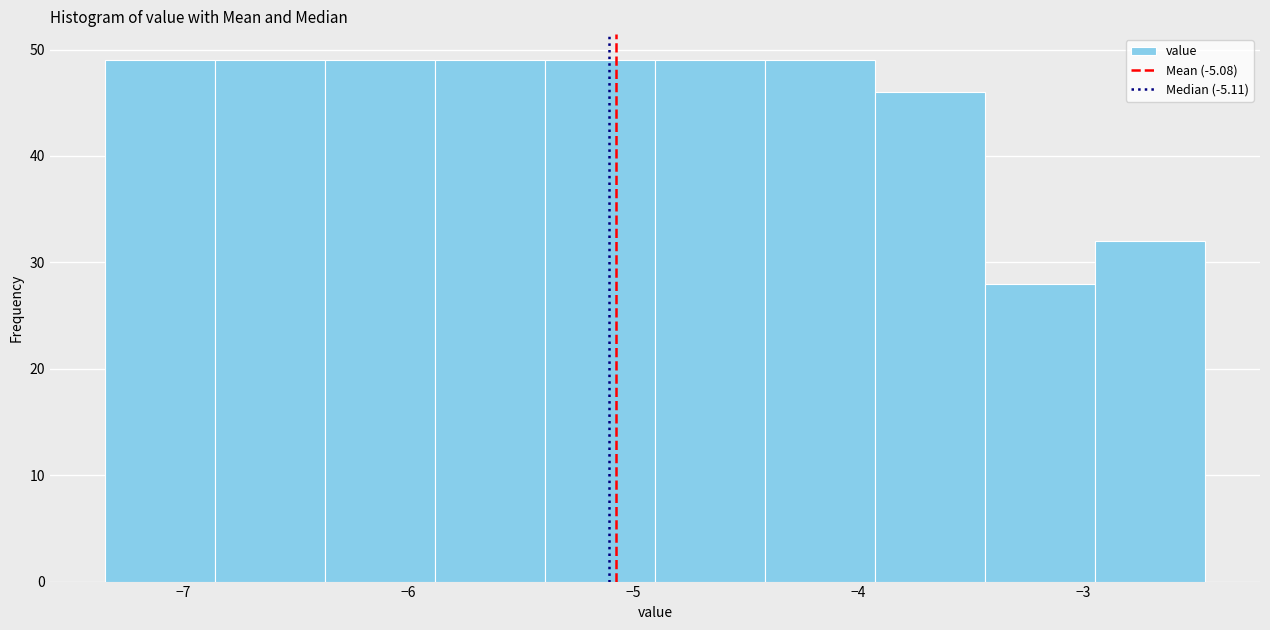

How tall is the bar that spans -6.9 to -6.4 on the x-axis? Neither the bar edges nor the heights are printed on the chart, so give them approximately, as read against the axes.

49